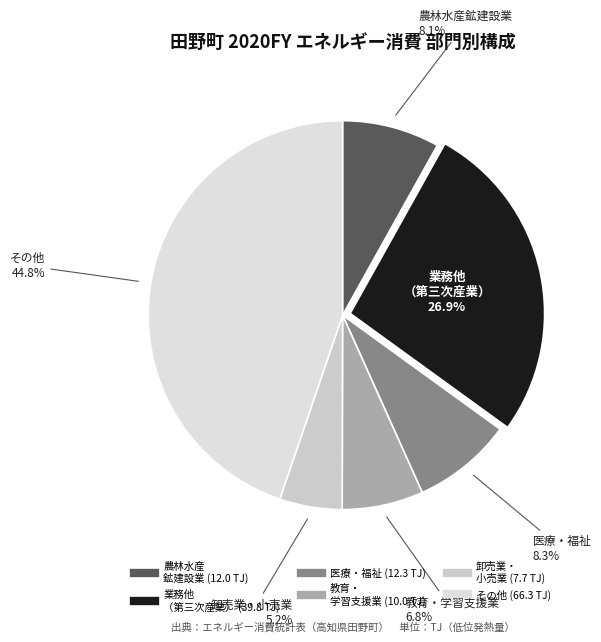

Is there any slice that represents more than half of the pie?

No